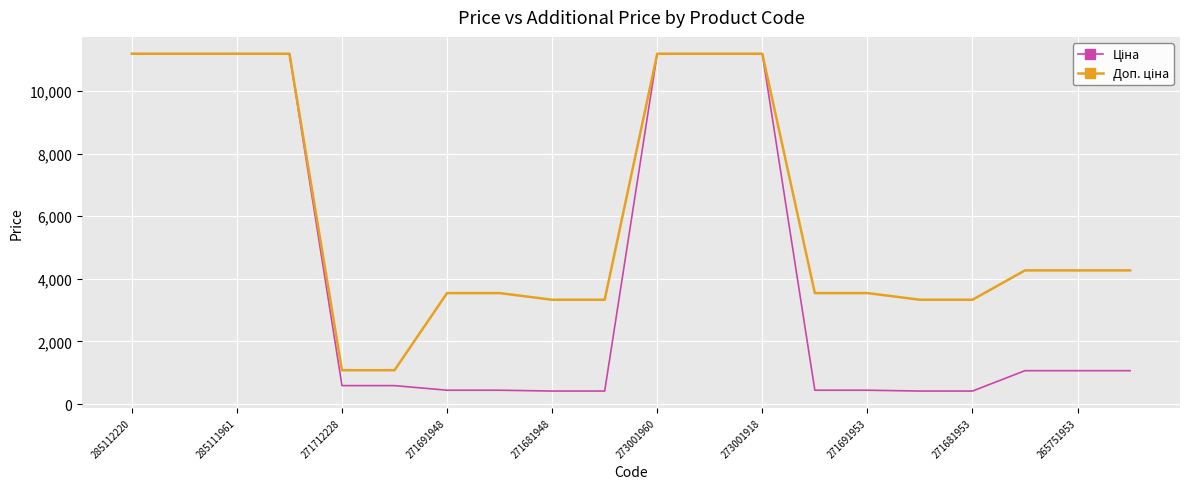

How many lines are shown in the chart?

2